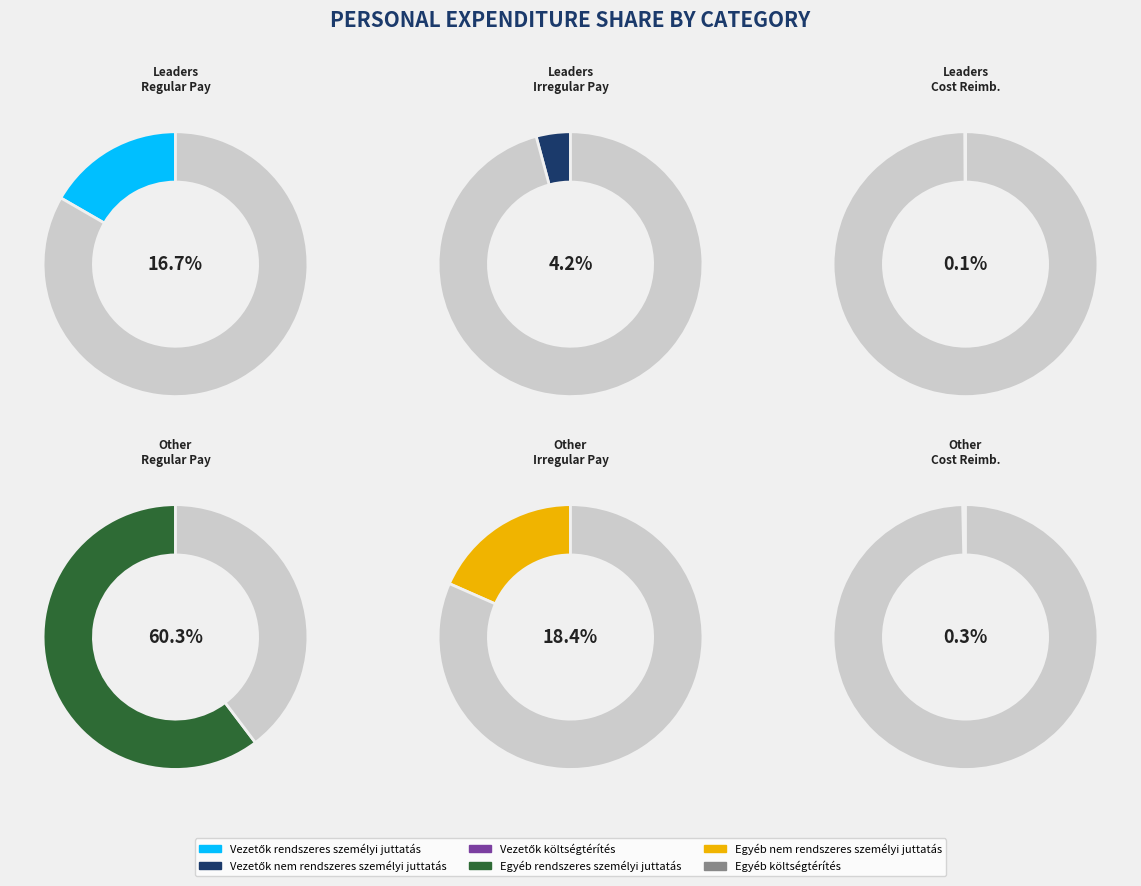

Which slice is the largest?

Egyéb rendszeres személyi juttatás